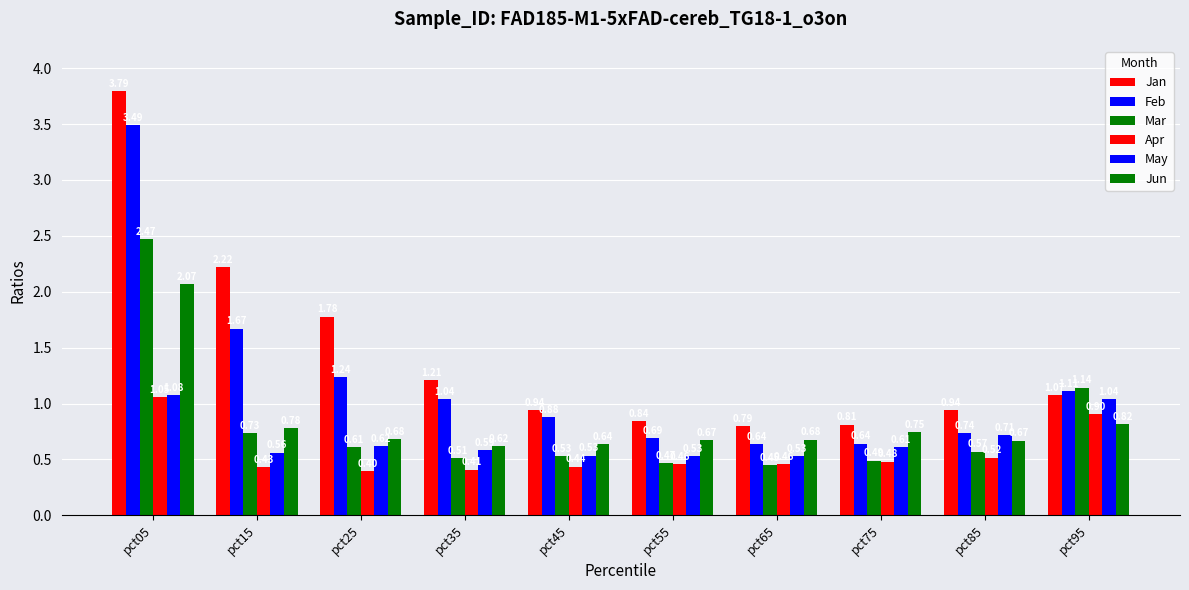

Between pct75 and pct45, which is larger?

pct45